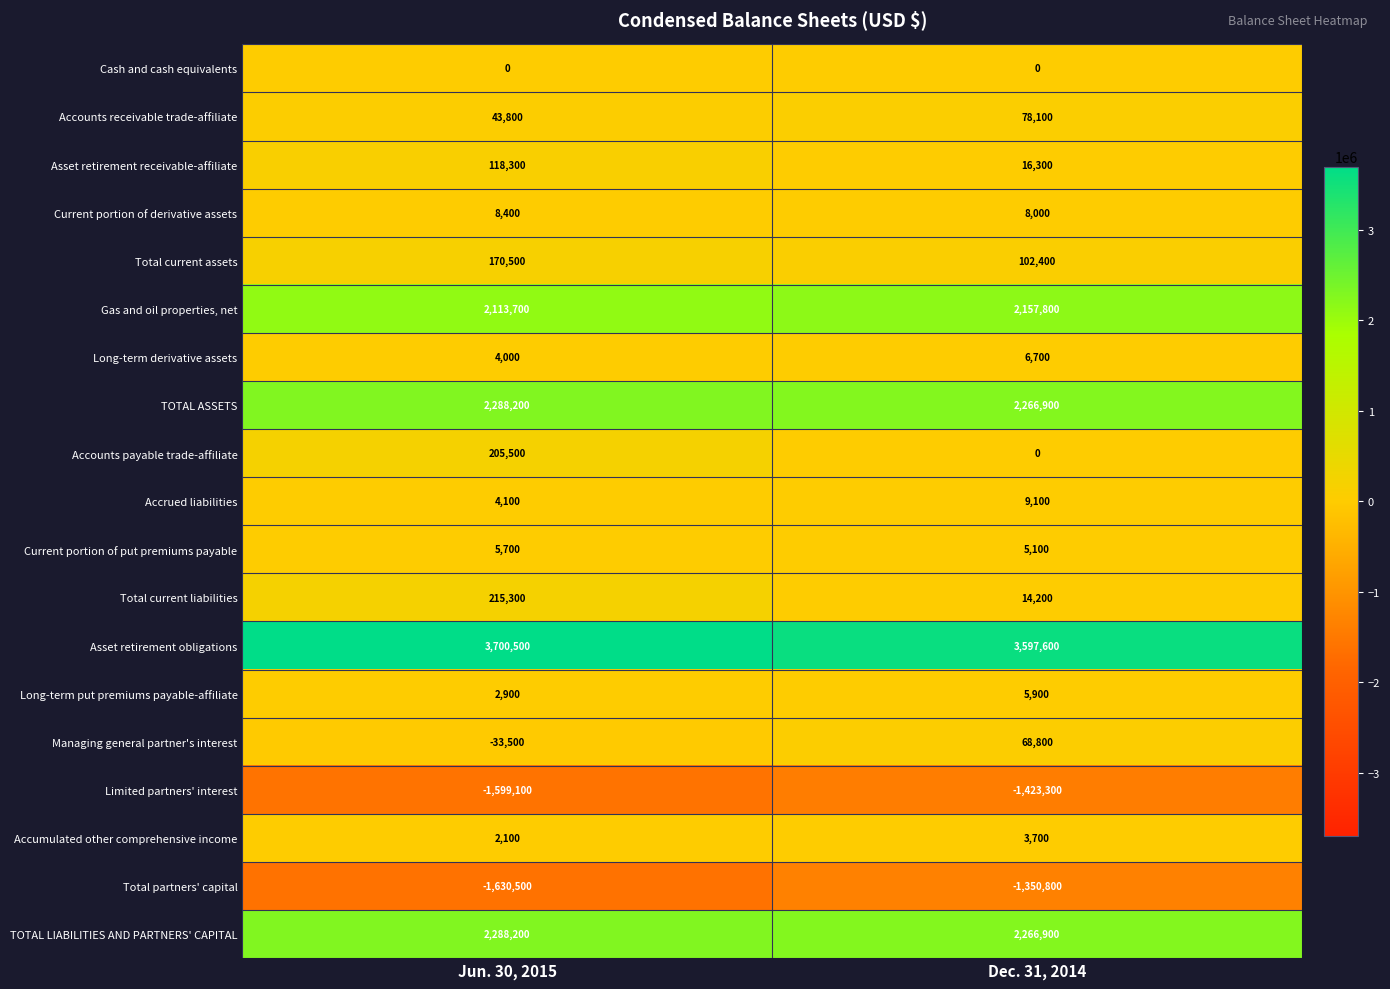

At which label does Total current liabilities reach its minimum?

Dec. 31, 2014